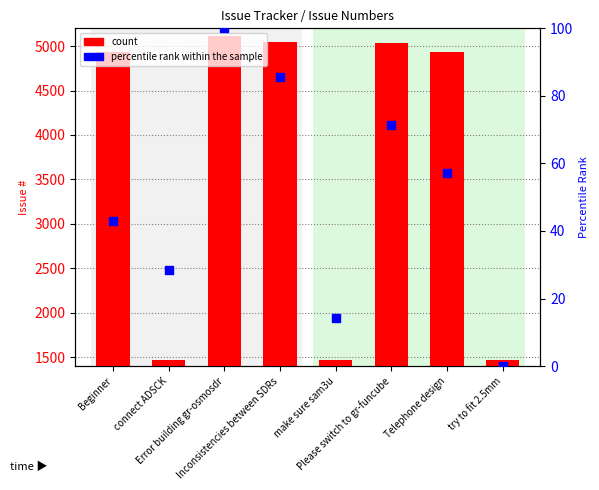

What are all the series names shown in the legend?

count, percentile rank within the sample